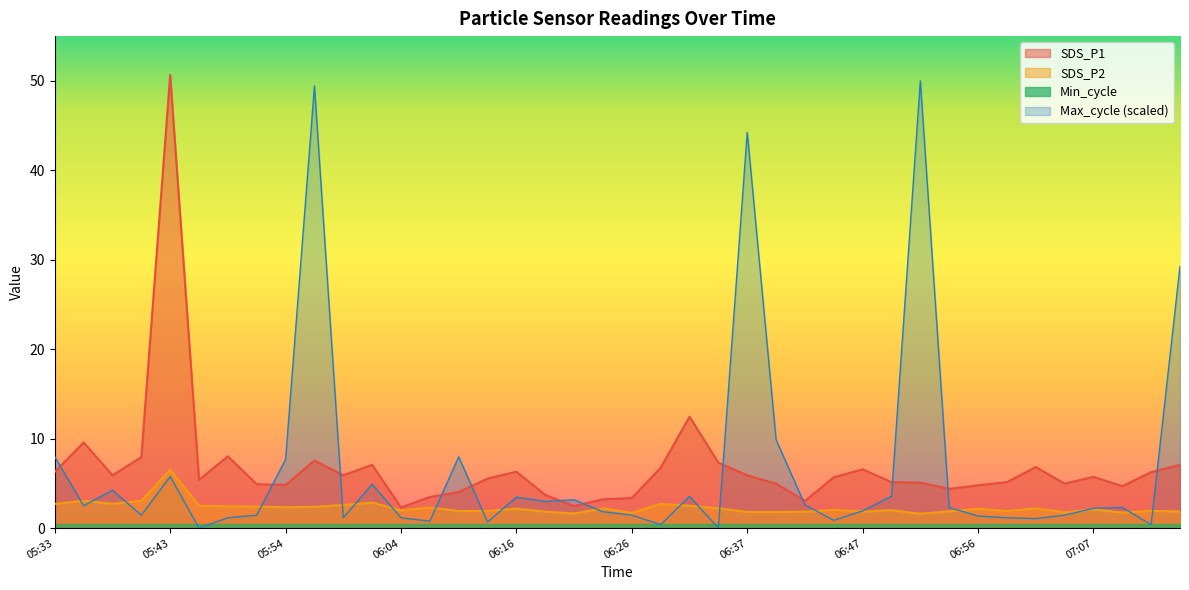

True or false: SDS_P1 has a value of 4.1 at 06:21.

False